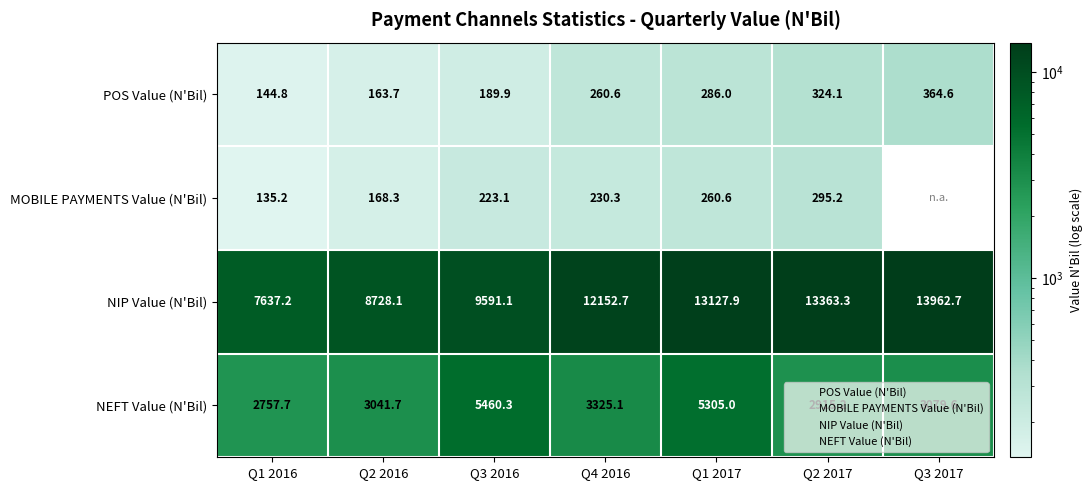

Is it true that NIP Value (N'Bil) equals 13962.7 at Q3 2017?

True